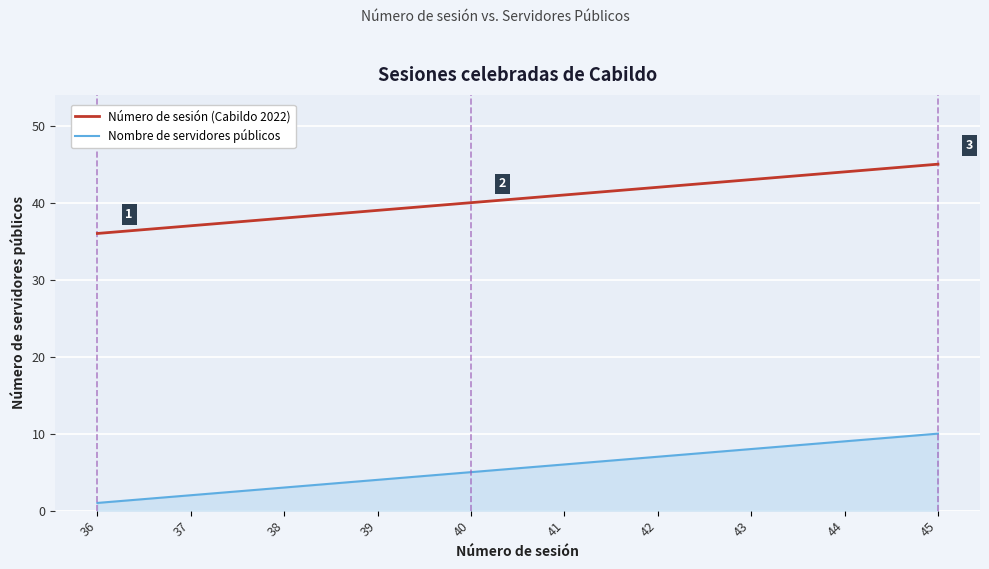

True or false: Número de sesión (Cabildo 2022) and Nombre de servidores públicos cross at least once.

False